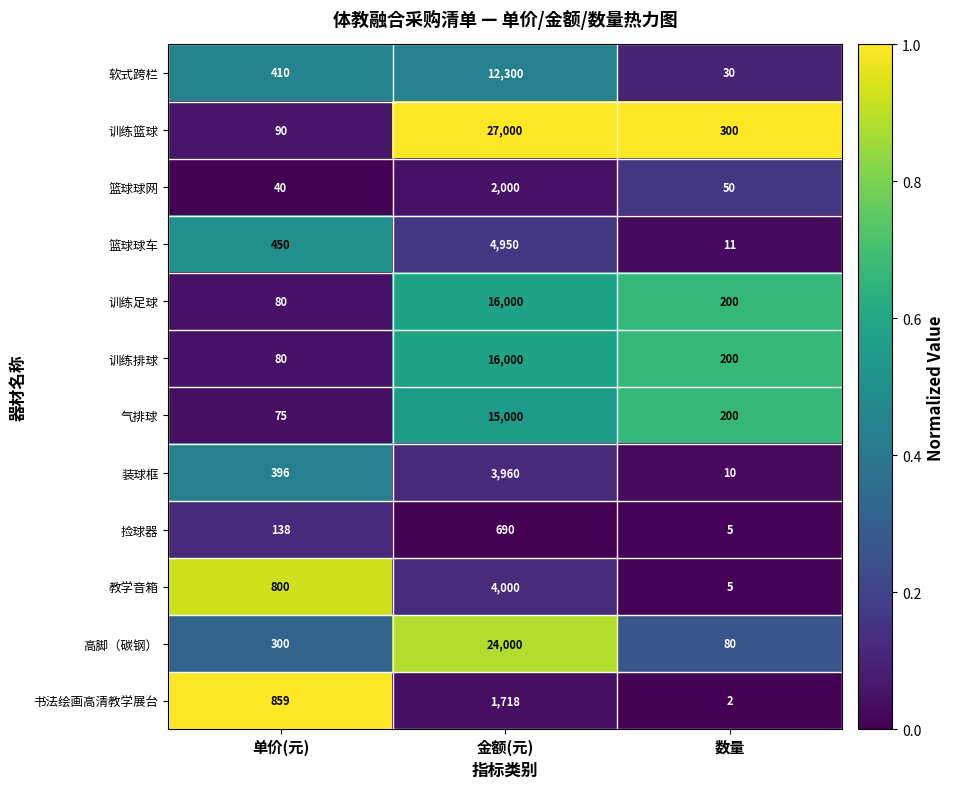

What is the sum of all 训练篮球 values?

27390